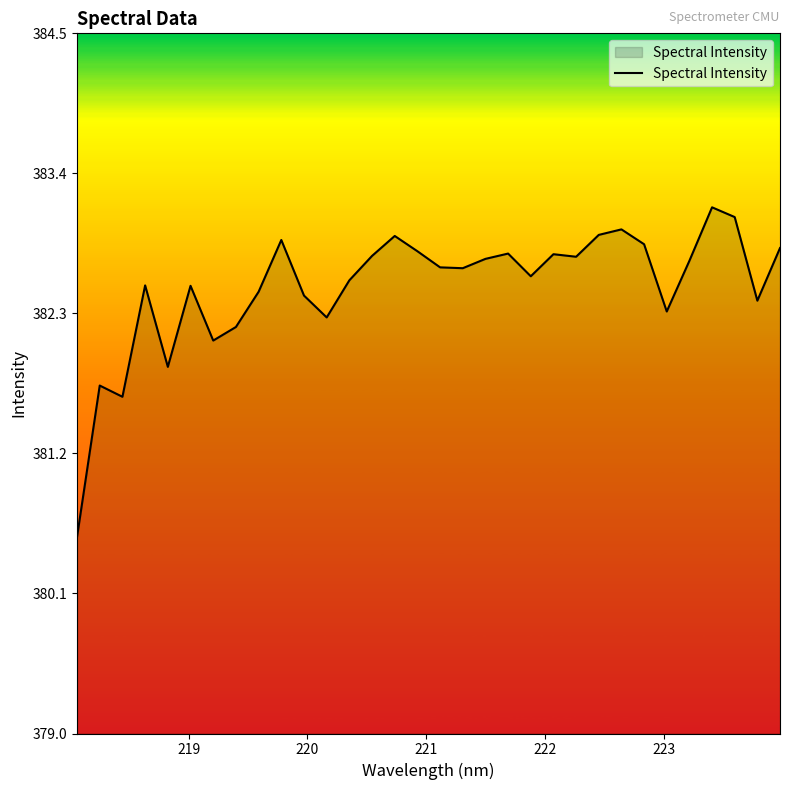

What is the minimum value shown in the chart?

380.5